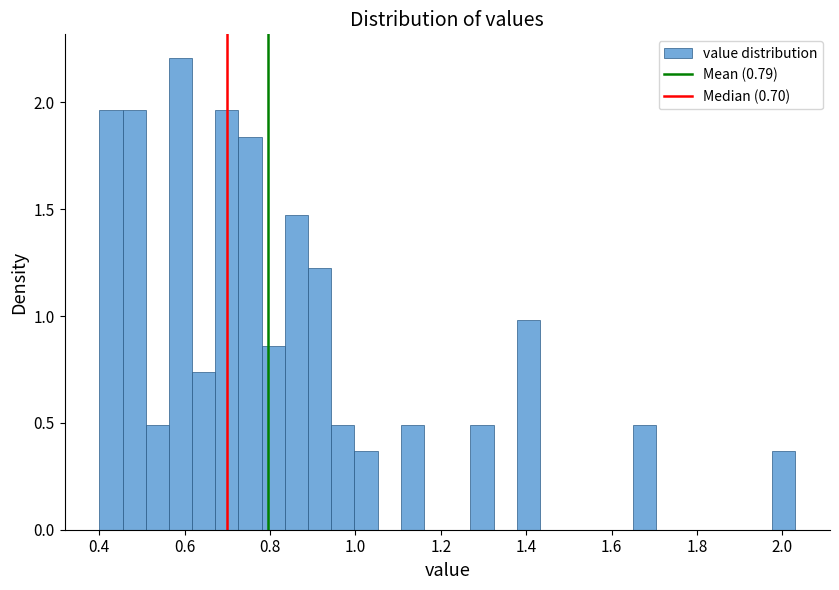

Around what value on the x-axis is the tallest bar? Give the approximate position of its centre, as read against the axis.

0.60